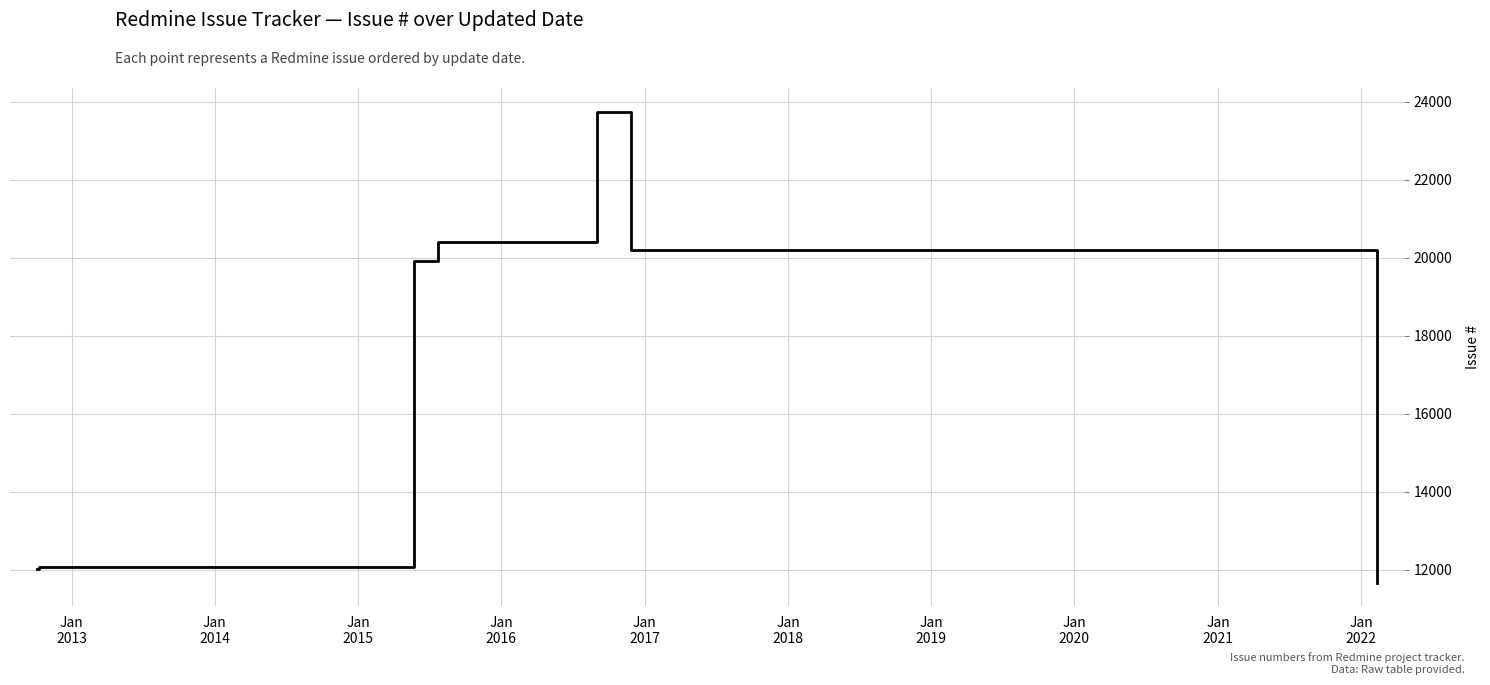

Does the chart have visible grid lines?

Yes